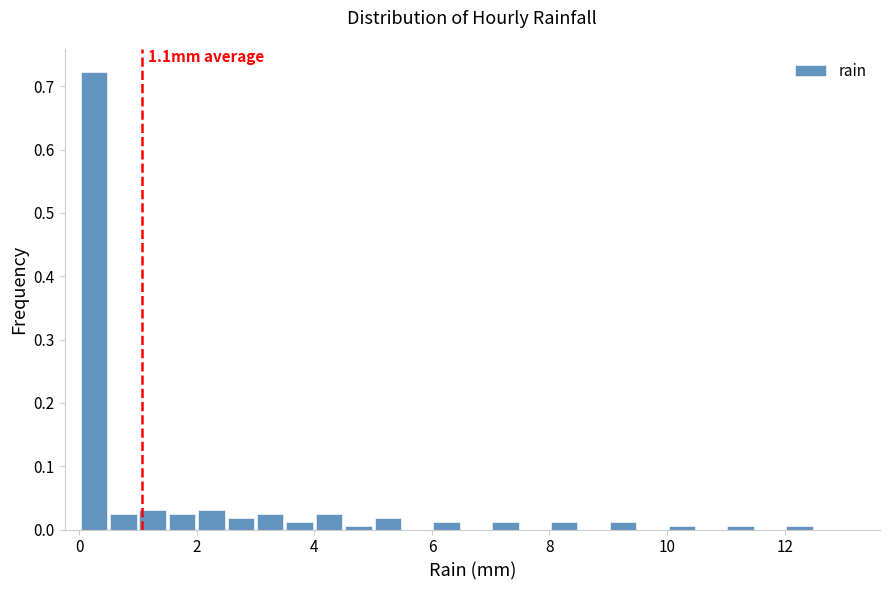

Read against the x-axis, roughly where is the centre of the tallest bar?

0.2